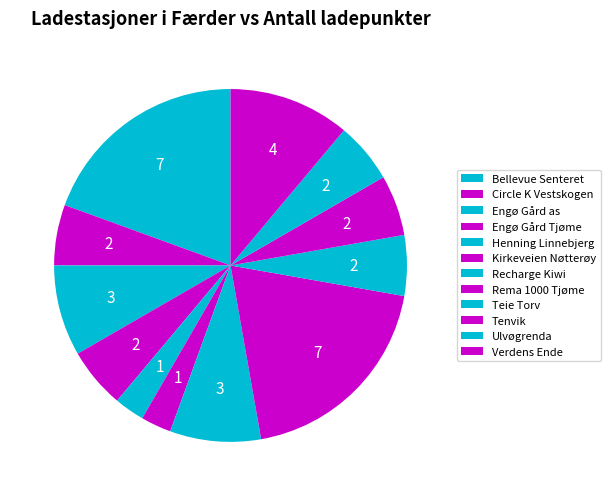

The Recharge Kiwi slice represents 8% of the pie. True or false?

True